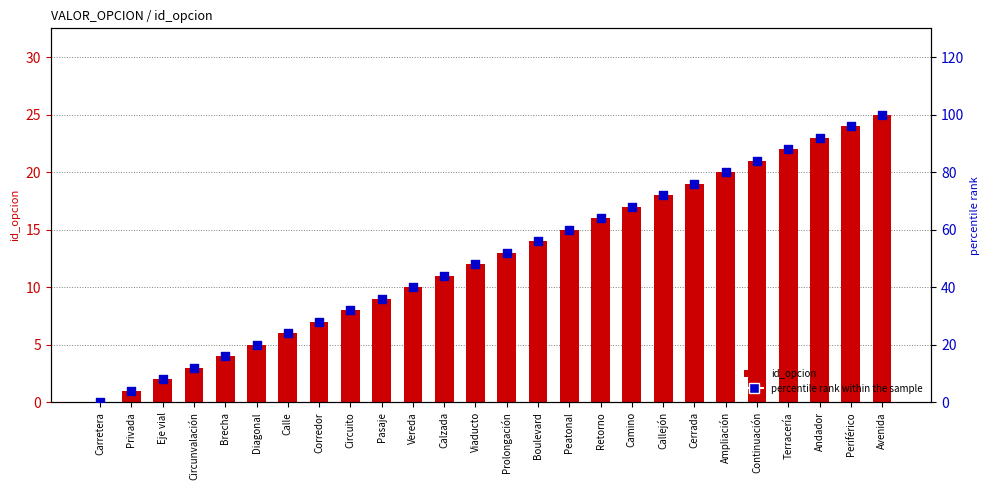

Which series has the widest spread of Y values?

percentile rank within the sample